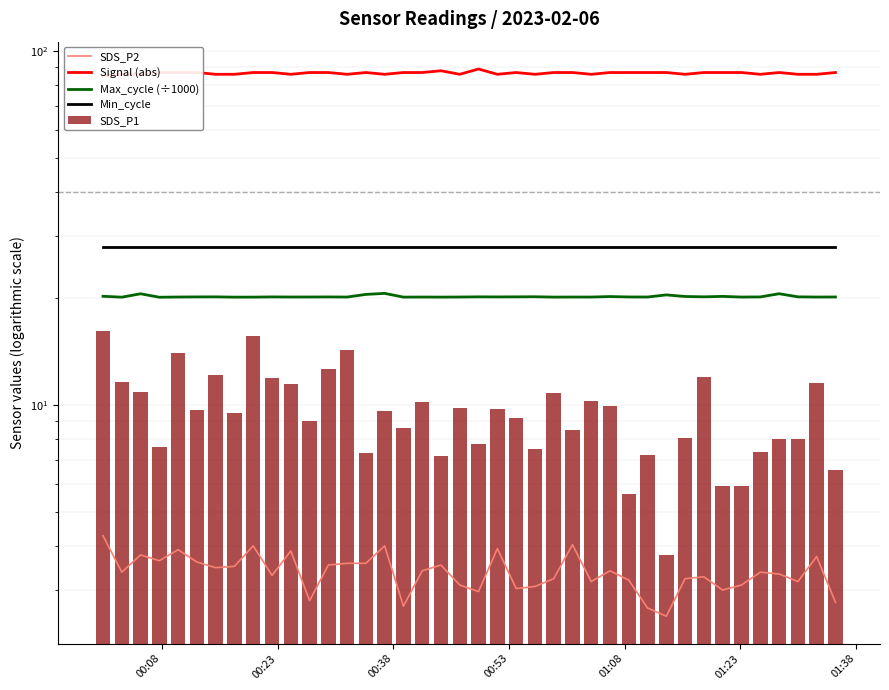

What is the value of the SDS_P2 bar at the 12th from the left?

2.8